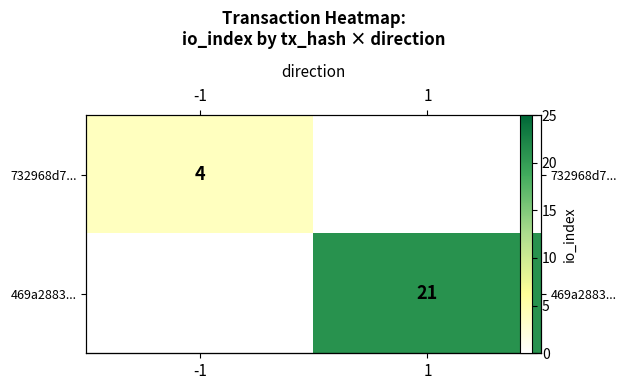

Rank the series at 1 from highest to lowest value.

row_0, row_1